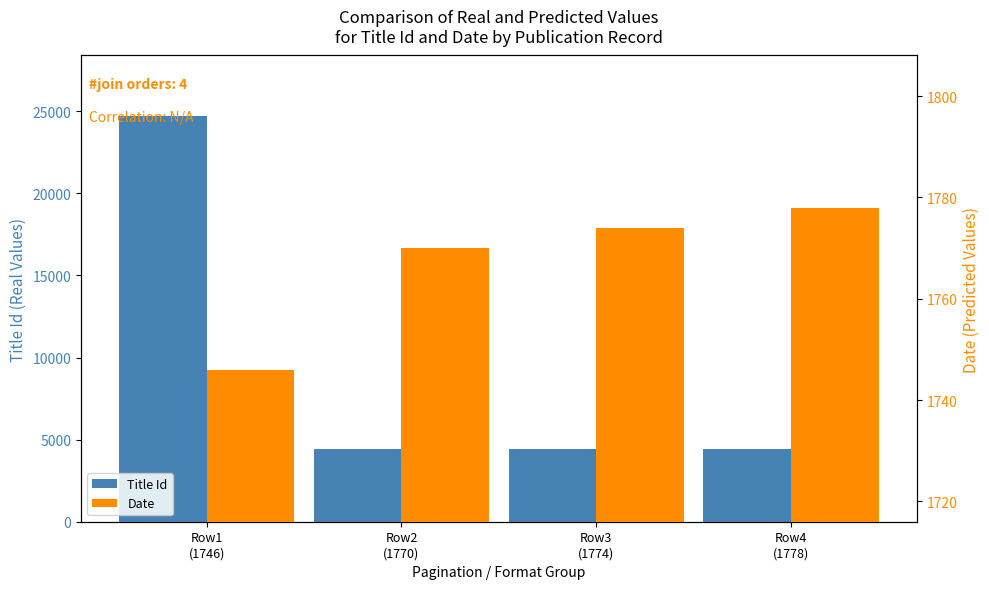

Rank the series at Row4
(1778) from highest to lowest value.

Title Id, Date